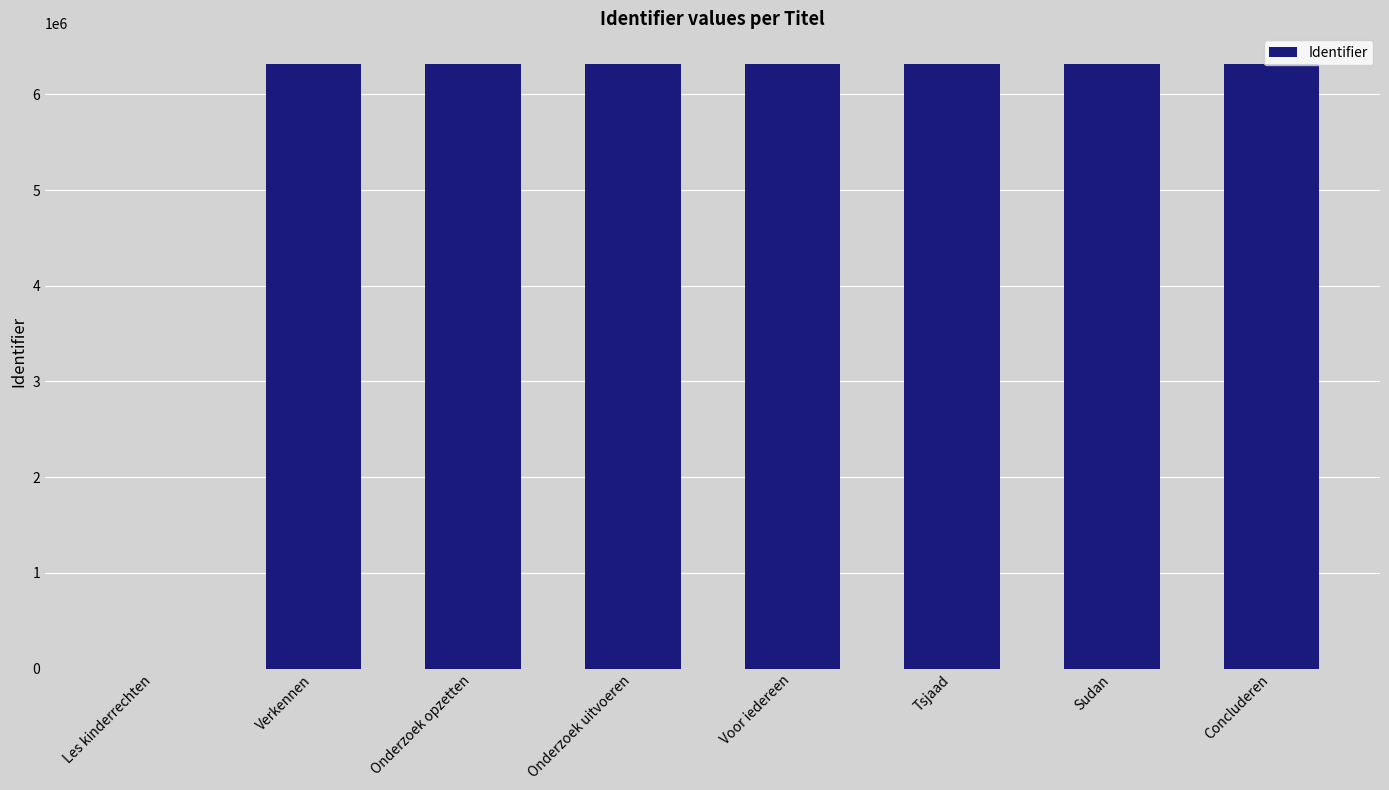

At which label is the value closest to 3160749?

Verkennen